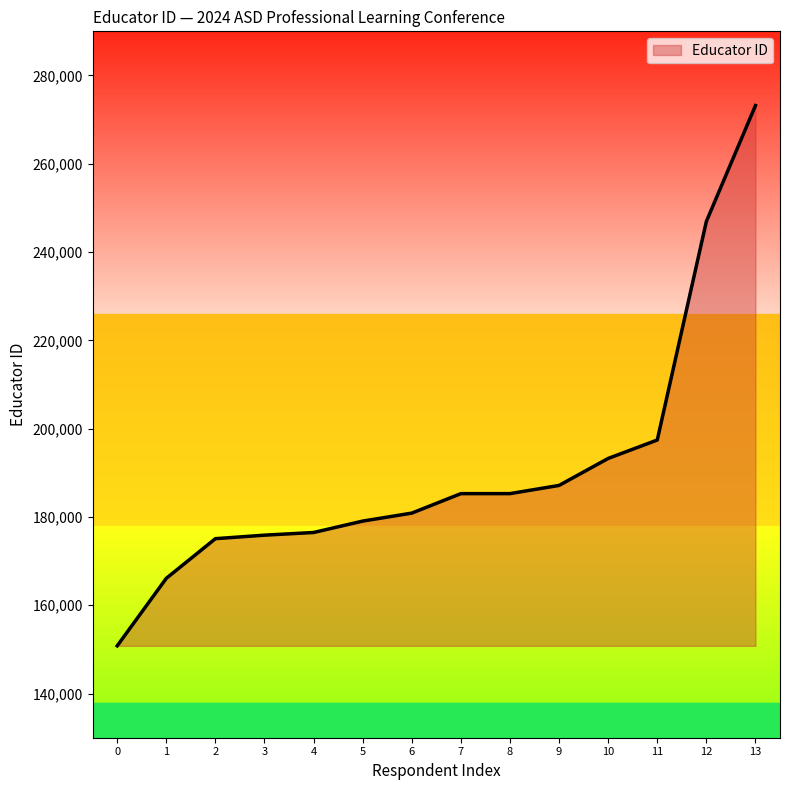

What is the minimum value shown in the chart?

150812